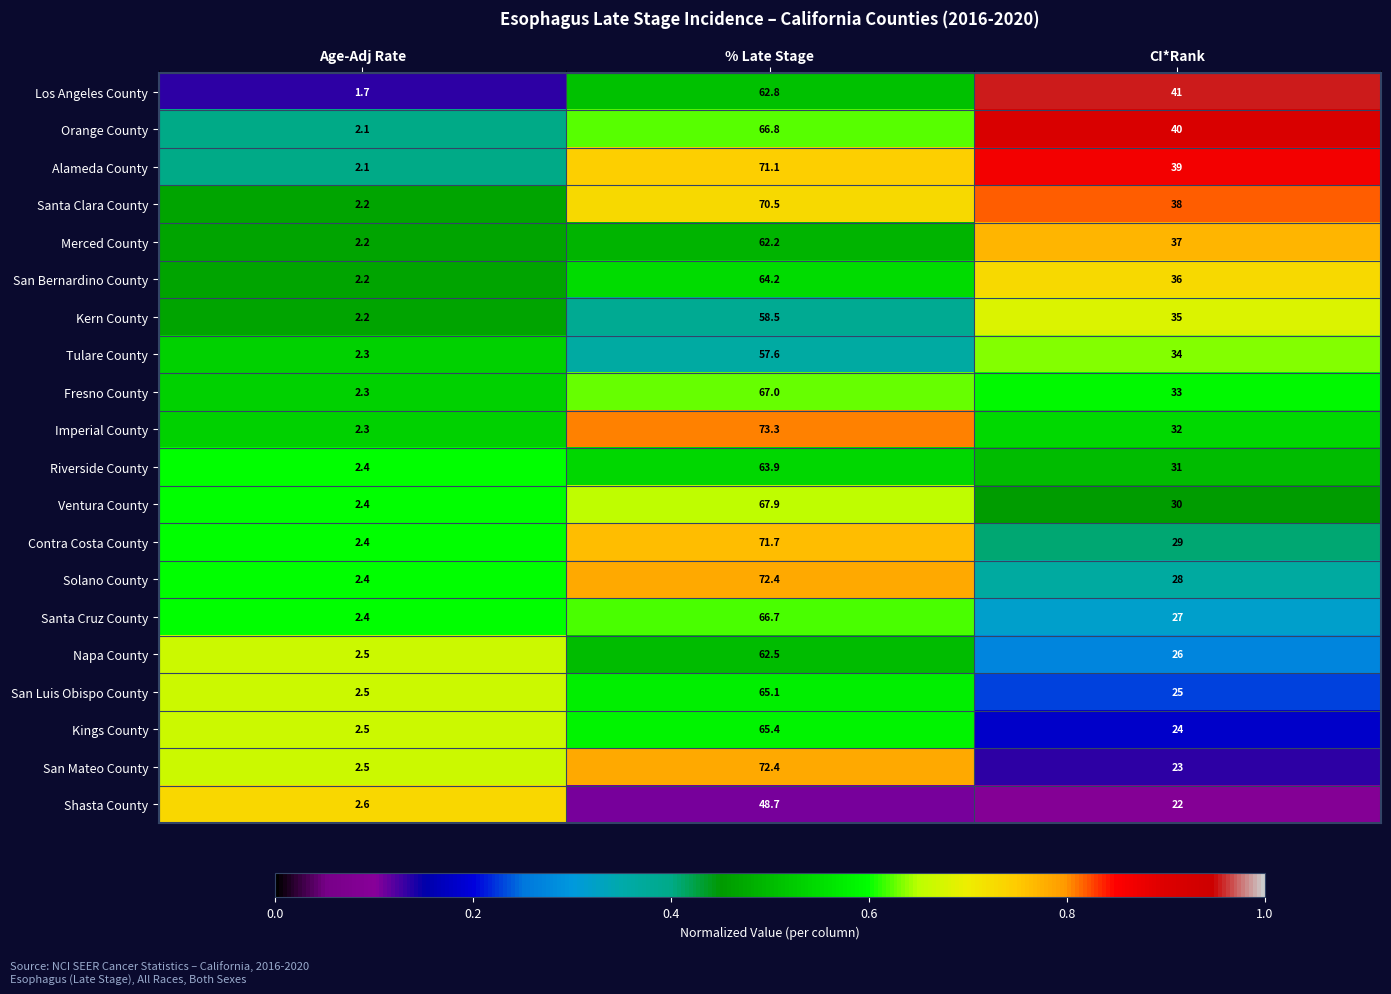

What is the sum of the Shasta County values at Age-Adj Rate and CI*Rank?

24.6